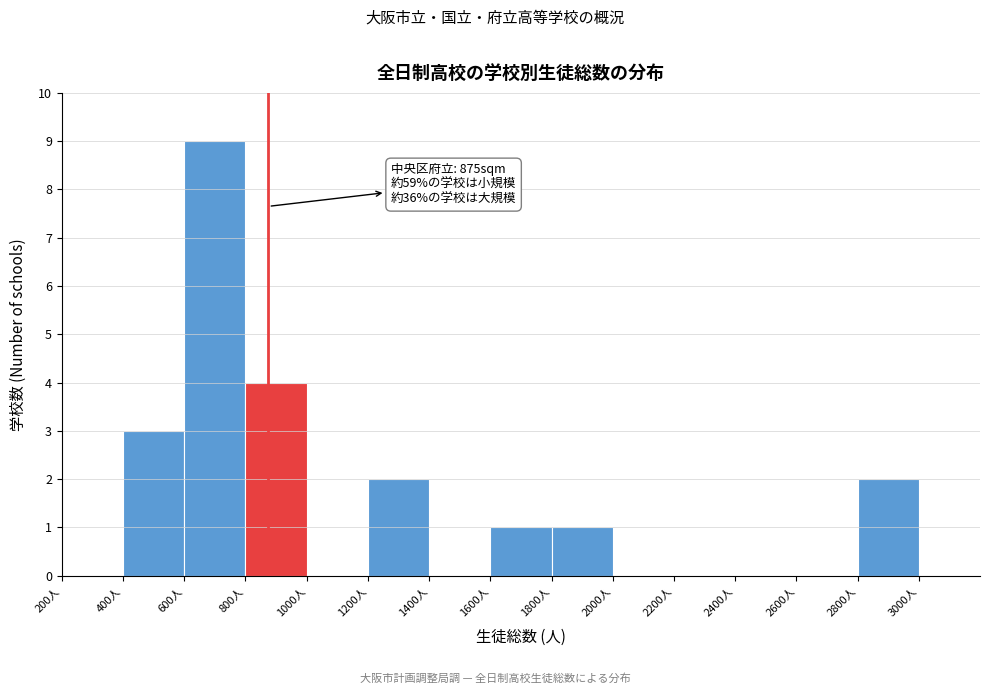

Which range on the x-axis has the tallest bar?

600 to 800